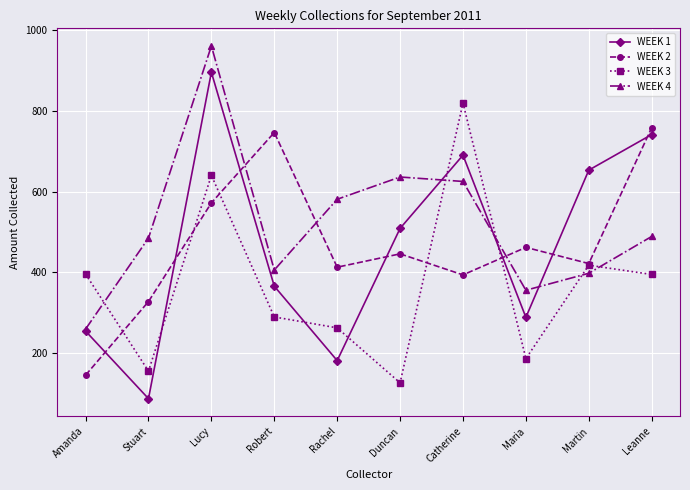

What is the difference between the highest and lowest values at Robert?

456